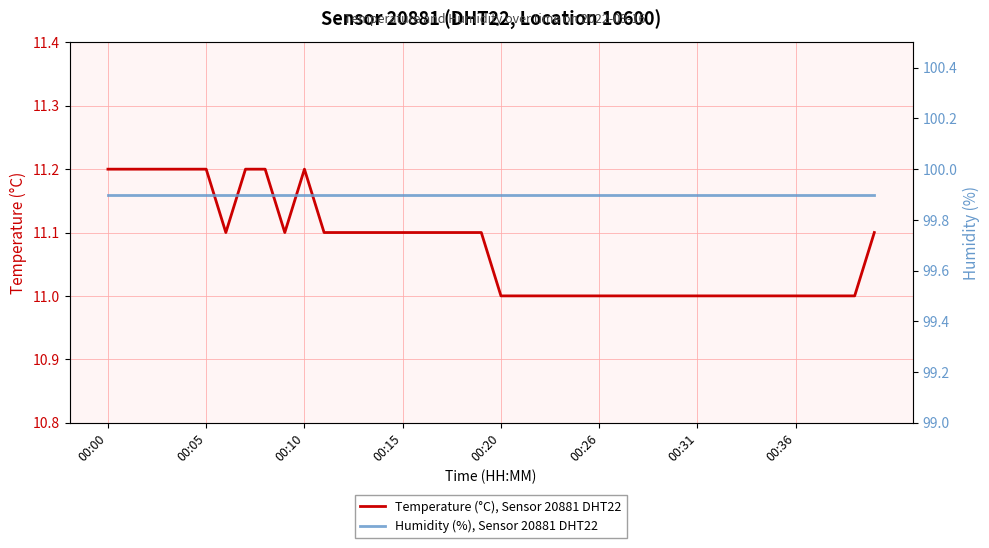

Which series has the largest total across all categories?

Humidity (%), Sensor 20881 DHT22